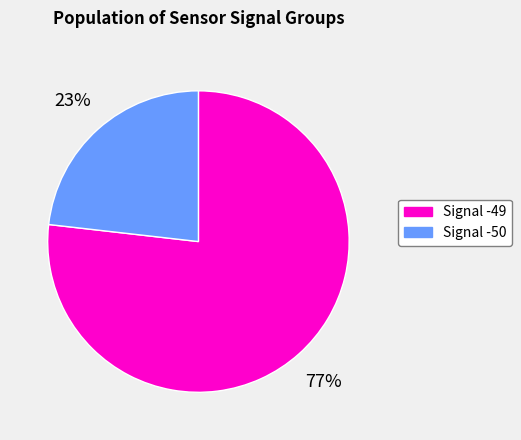

Rank the categories by value from highest to lowest.

Signal -49, Signal -50